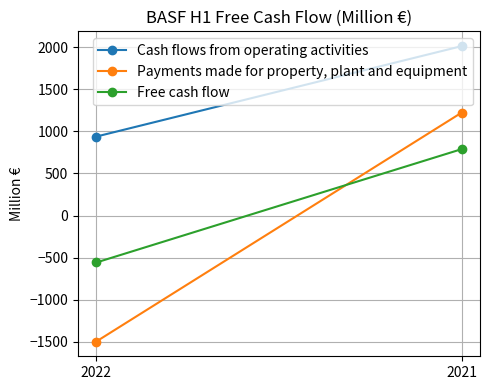

The value of Payments made for property, plant and equipment at 2021 is 578. True or false?

False